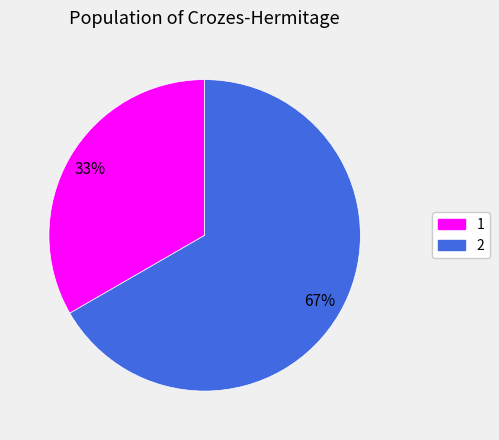

To the nearest percent, what is the average slice percentage?

50%